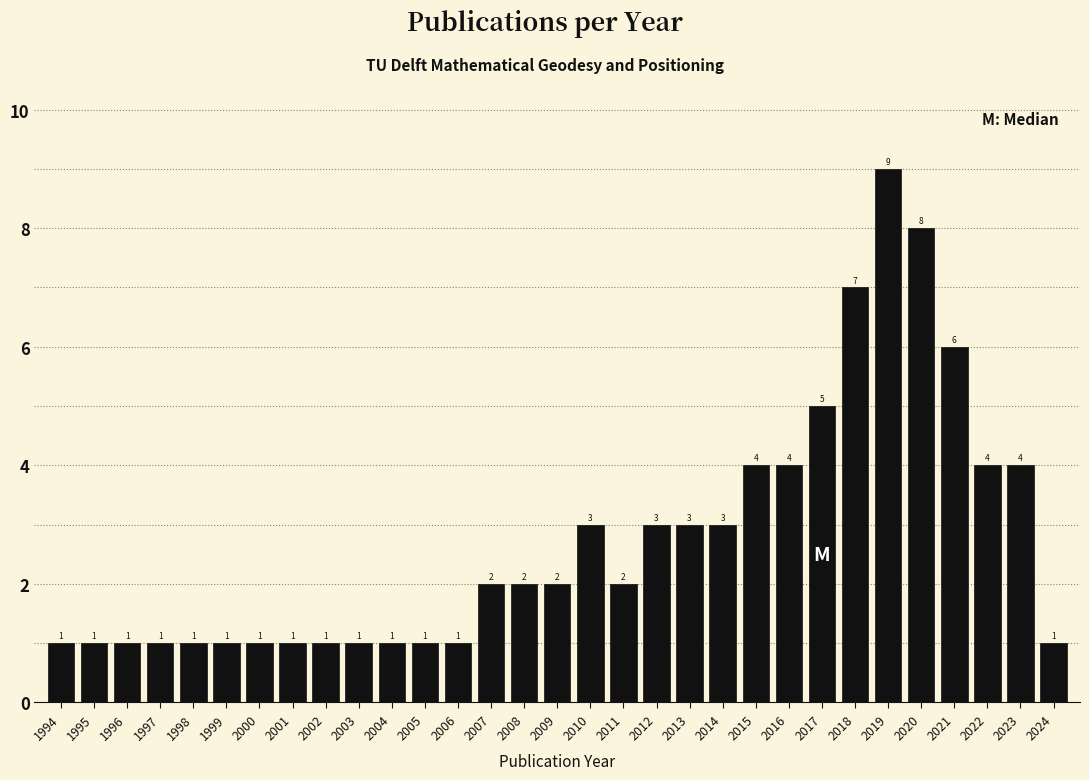

Reading right to left, what are all the values shown in this chart?

1	4	4	6	8	9	7	5	4	4	3	3	3	2	3	2	2	2	1	1	1	1	1	1	1	1	1	1	1	1	1